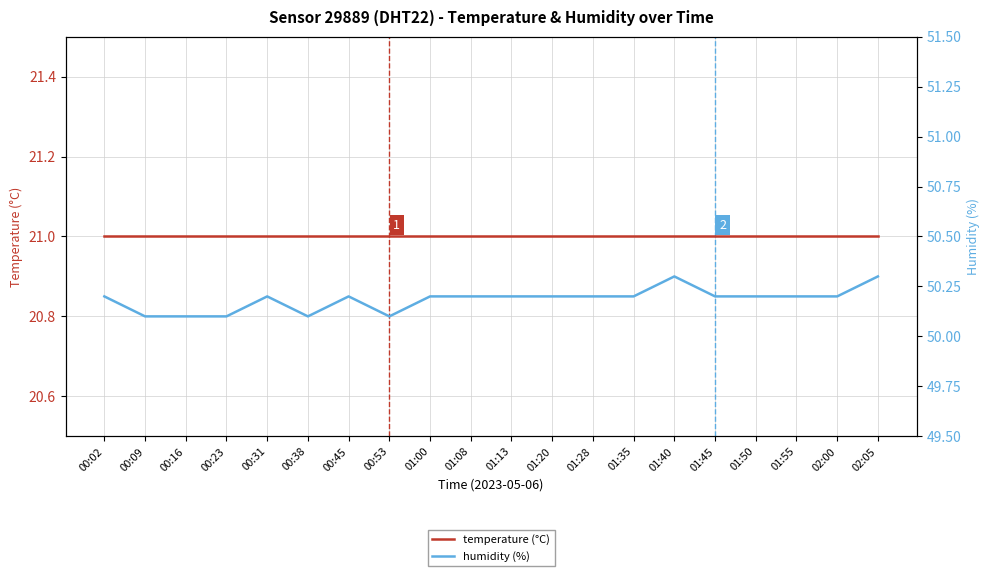

Count the number of data series in this chart.

2